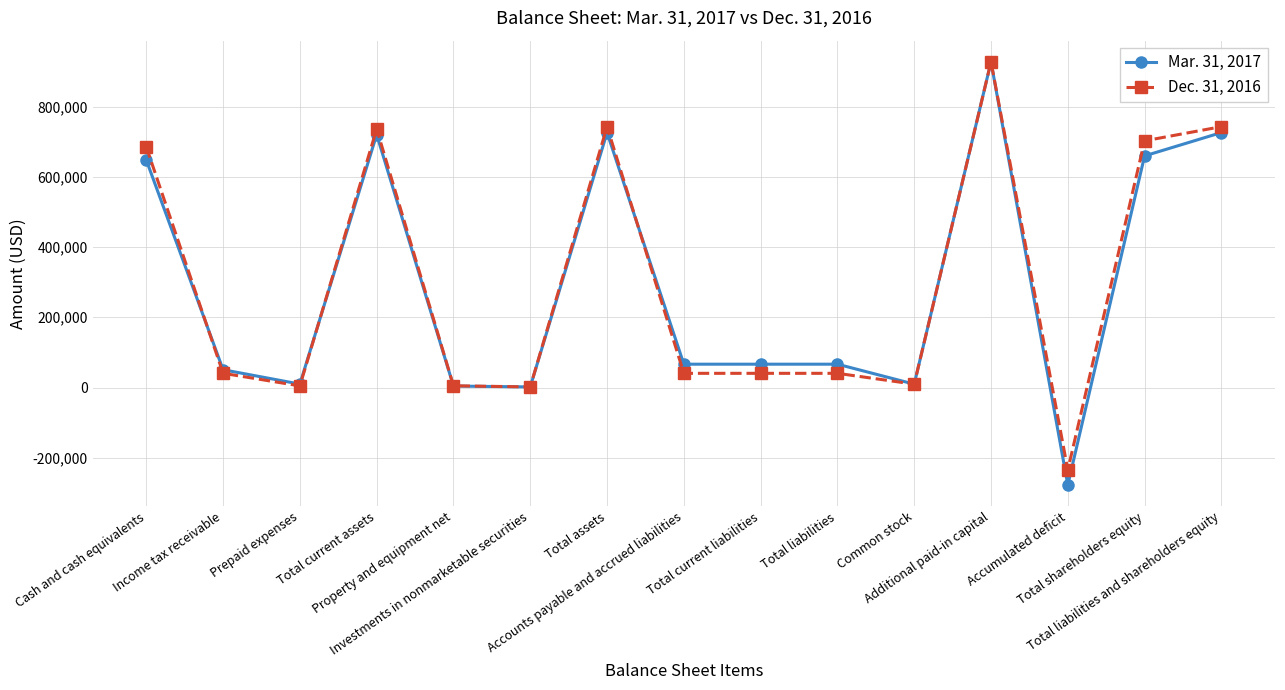

What is the average value of the Dec. 31, 2016 series?

298957